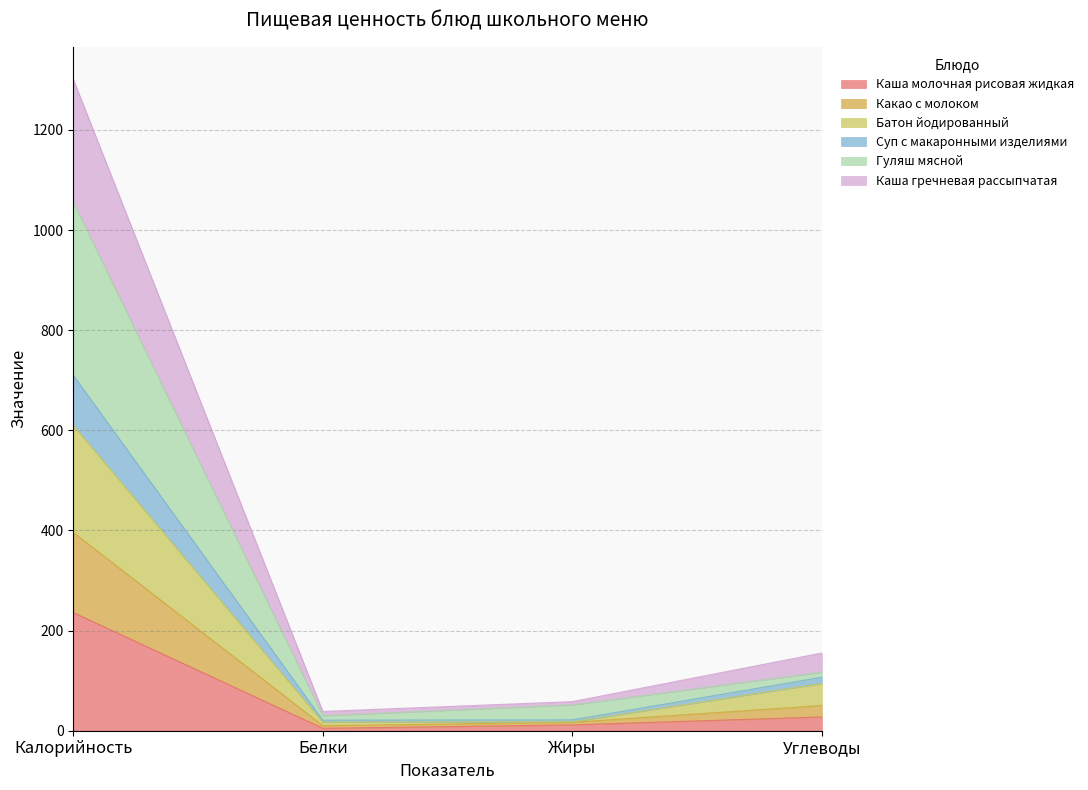

What are all the series names shown in the legend?

Каша молочная рисовая жидкая, Какао с молоком, Батон йодированный, Суп с макаронными изделиями, Гуляш мясной, Каша гречневая рассыпчатая